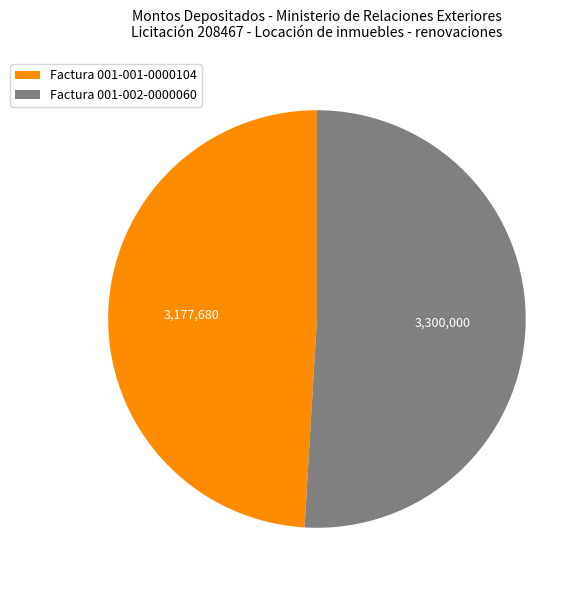

Is it true that Factura 001-002-0000060 is 51% of the pie?

True